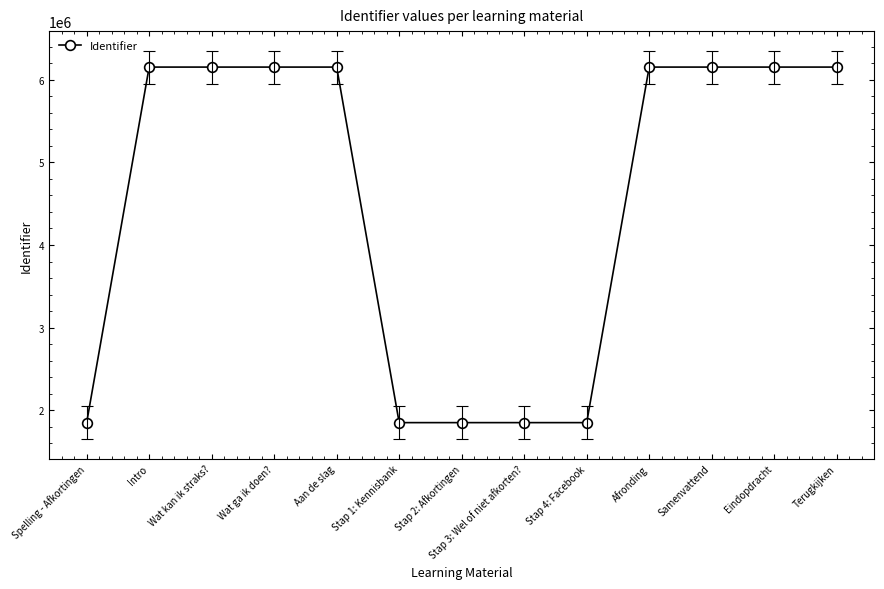

What value does the data have at Aan de slag?

6151502